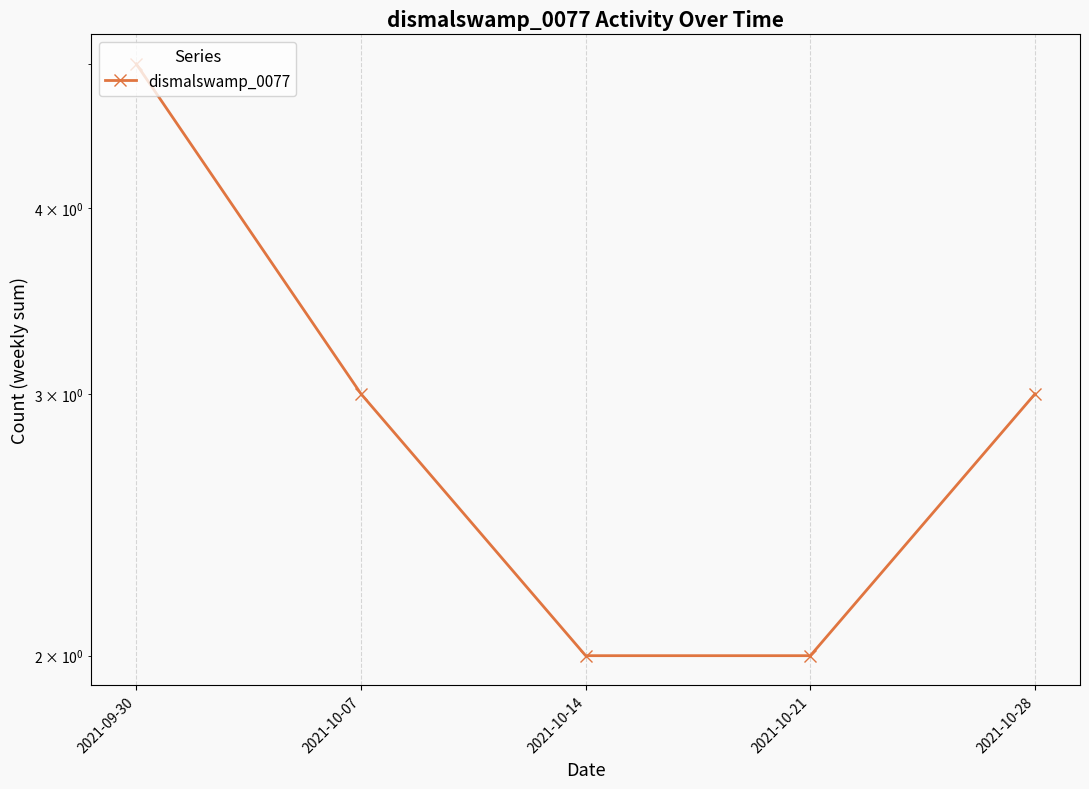

What is the difference between the maximum and minimum values?

3